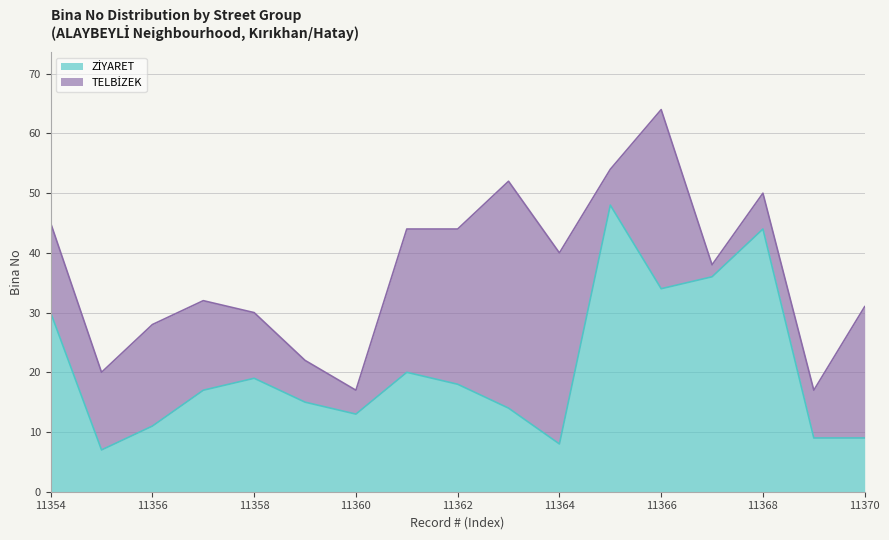

Approximately how many times larger is the value at 11358 compared to 11362?

1.1